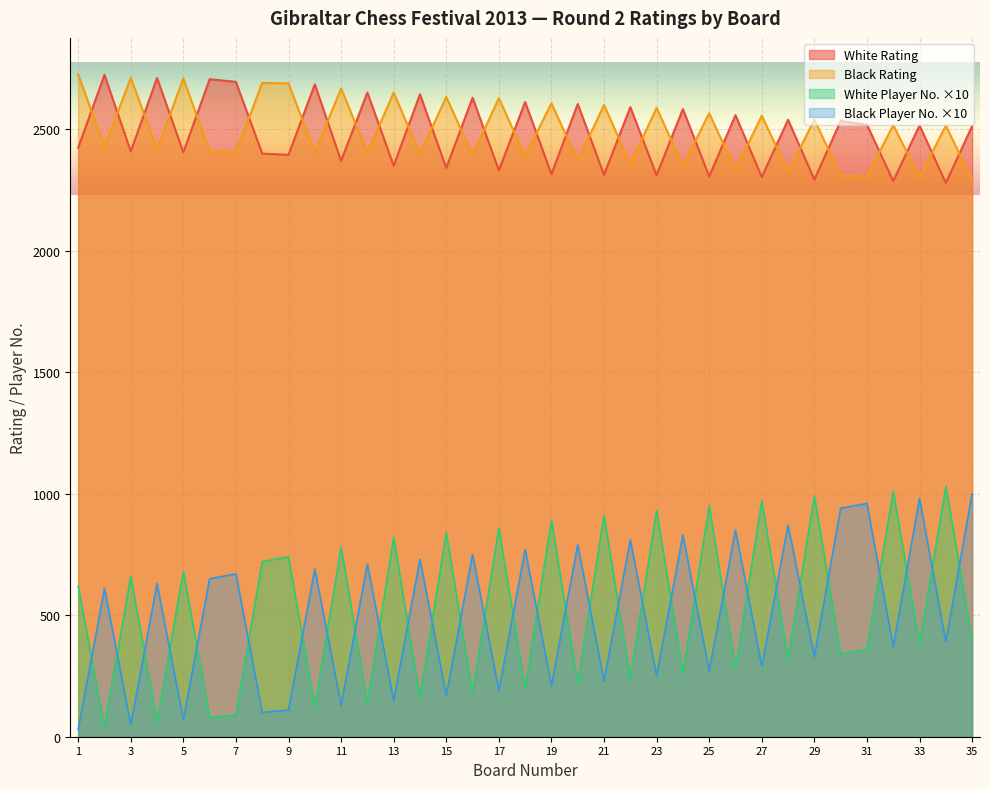

The value of Player No. (White) at 35 is 148. True or false?

False